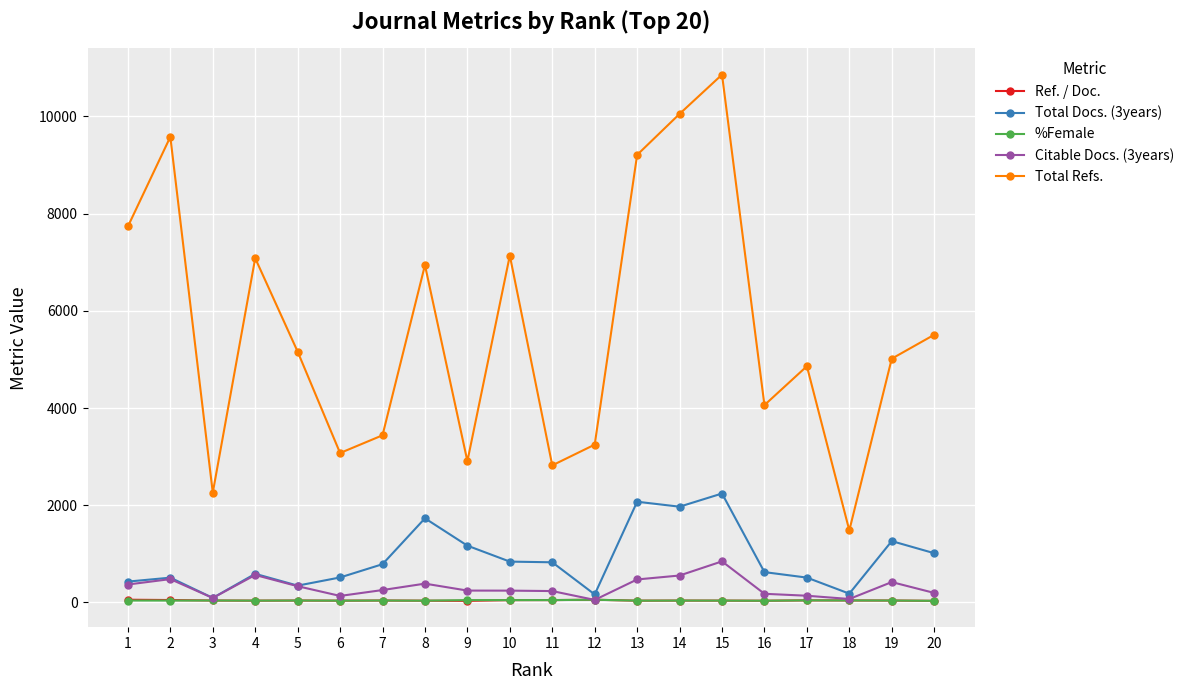

Is it true that Total Refs. equals 4860.7 at 1?

False